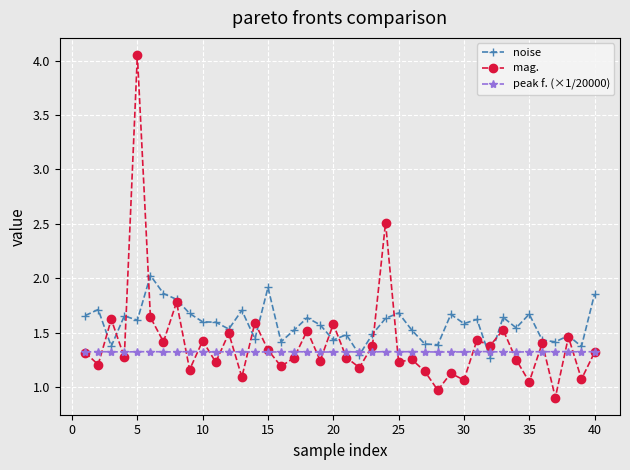

How many lines are shown in the chart?

3